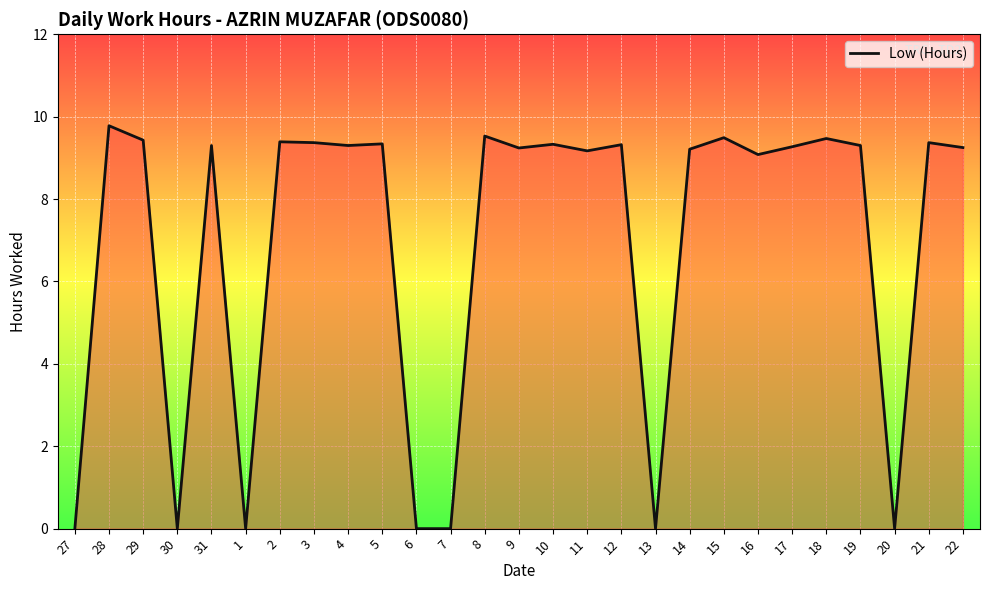

How many lines are shown in the chart?

1